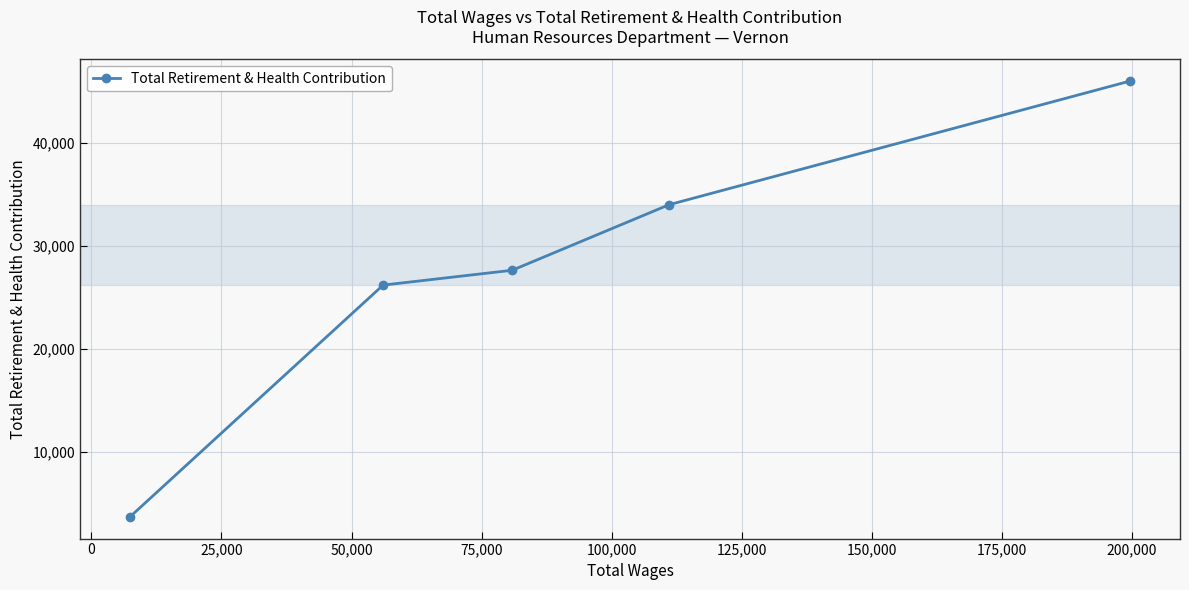

Does the chart display data point markers on the line(s)?

Yes